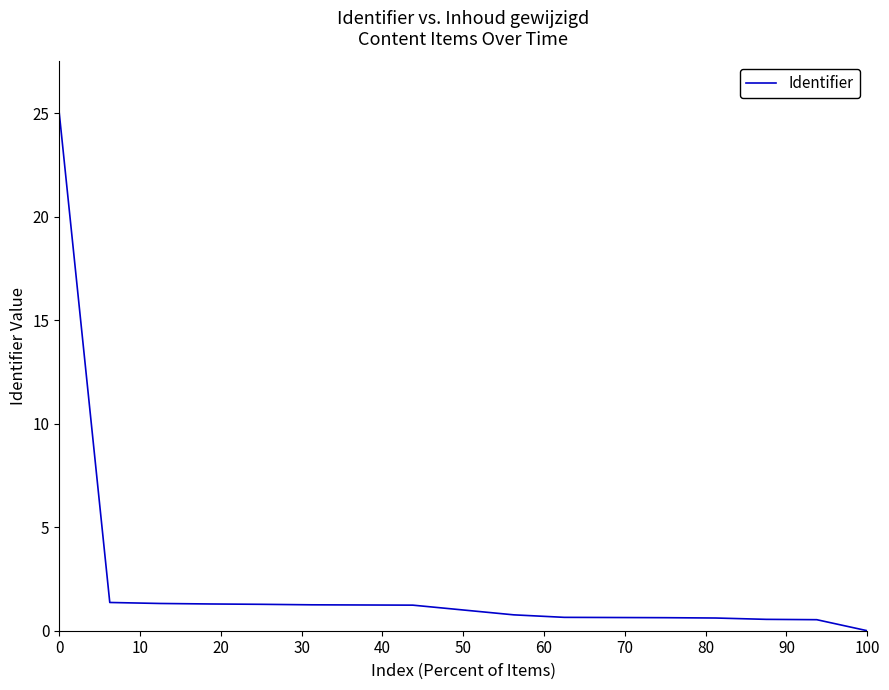

What is the greatest value displayed?

25.0